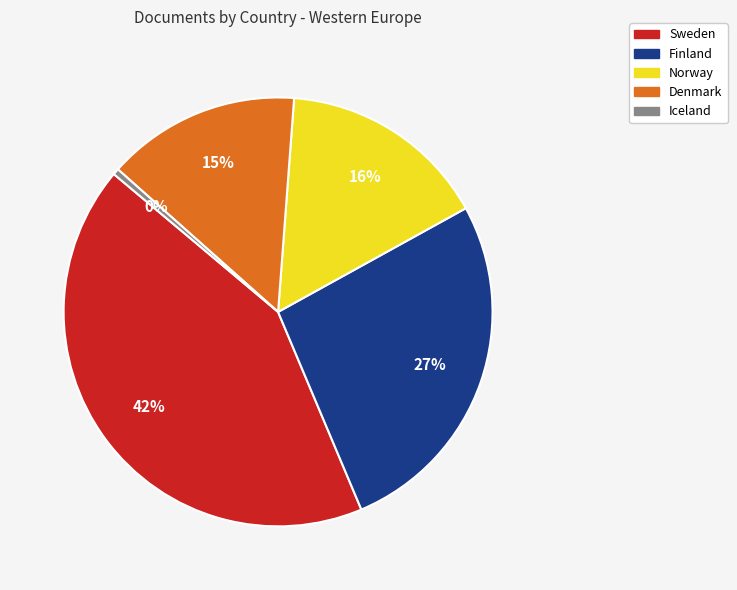

True or false: Denmark accounts for 15% of the total.

True